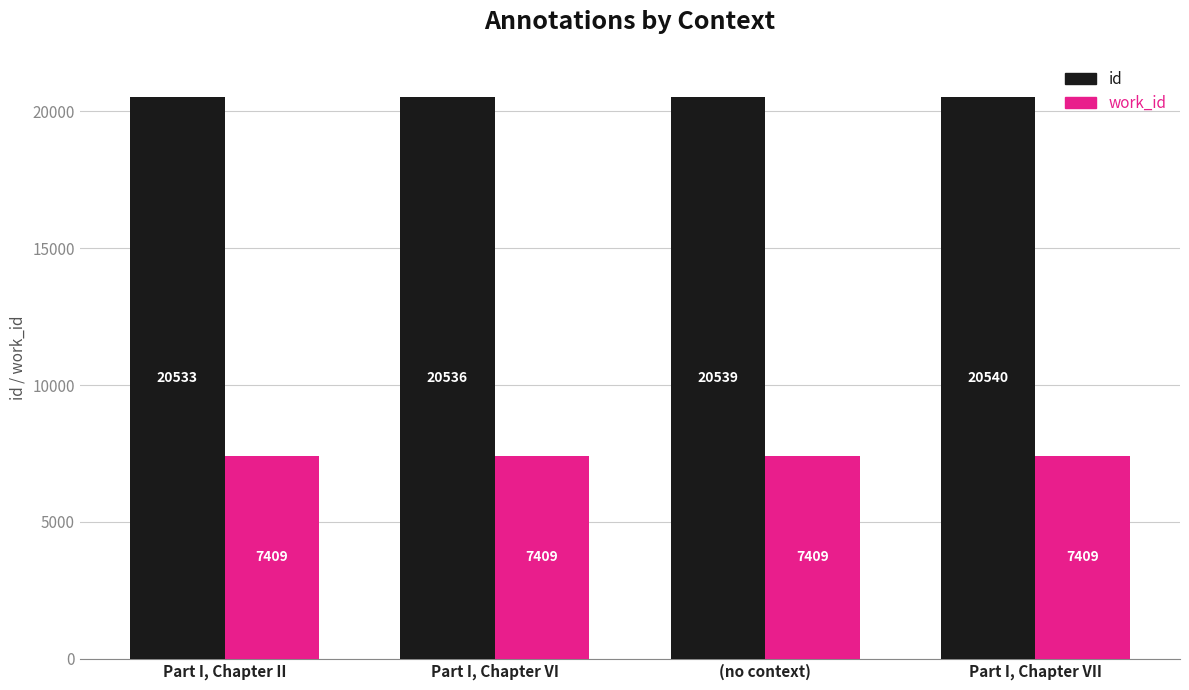

Reading left to right, list all the values displayed in this chart.

id: 20533	20536	20539	20540
work_id: 7409	7409	7409	7409